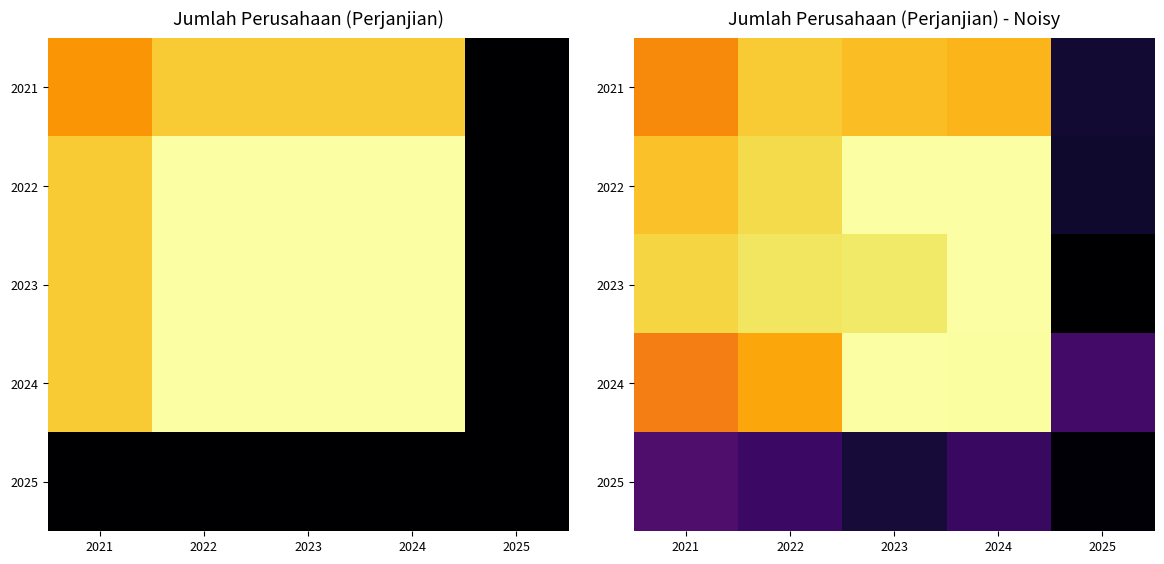

Between 2022 and 2025, which is larger?

2022